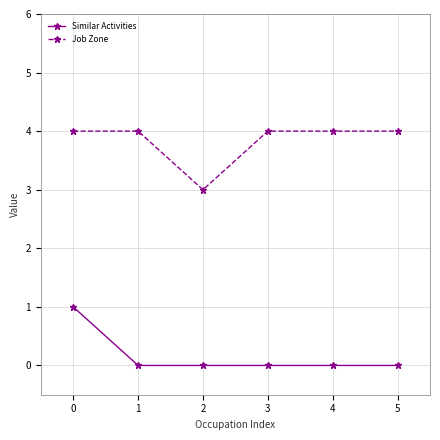

True or false: Job Zone has a value of 7 at 3.

False